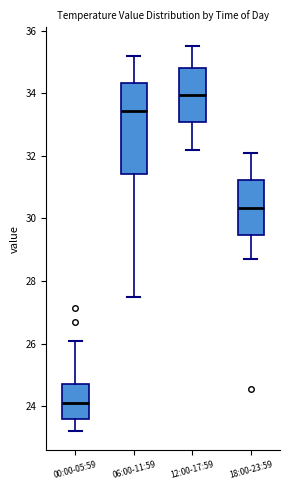

Which box is the tallest, from its lower edge to its upper edge?

06:00-11:59